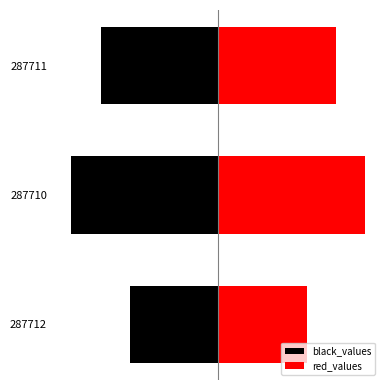

List the series in order of their overall mean, lowest first.

black_values, red_values